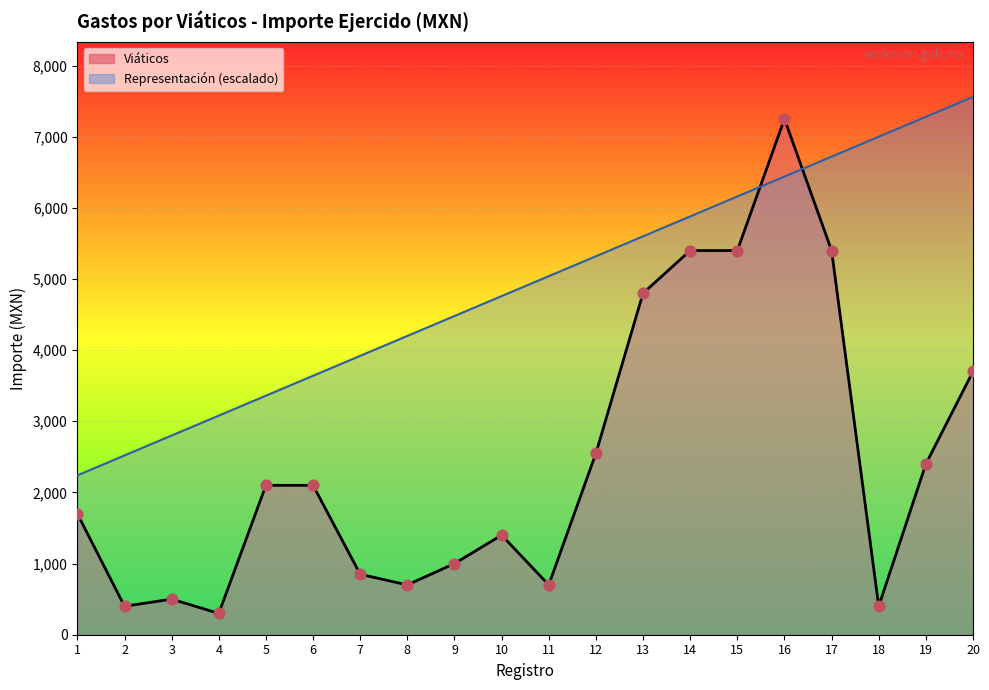

Which series reaches the maximum Y coordinate?

Representación